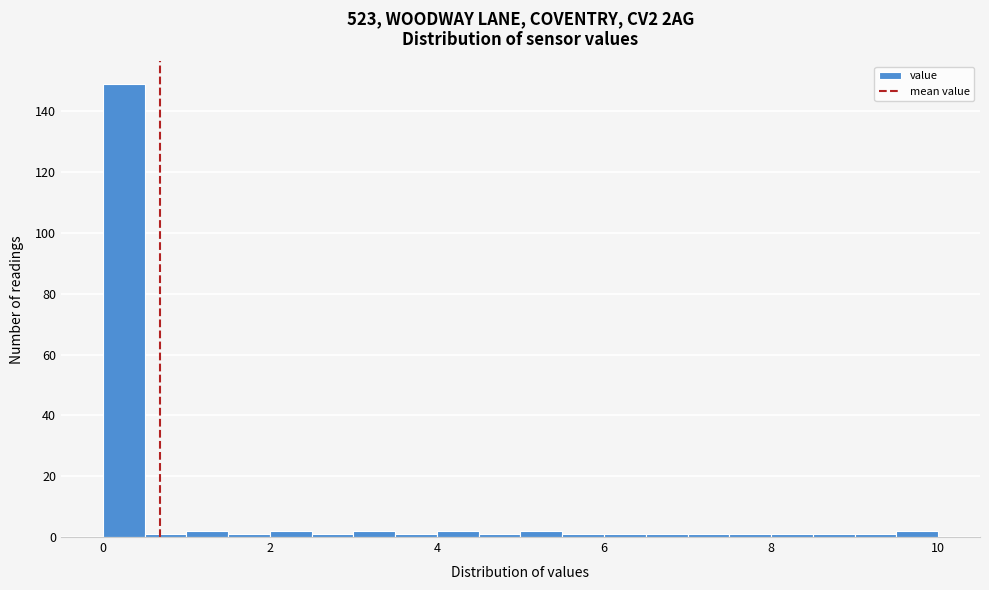

Around what value on the x-axis is the tallest bar? Give the approximate position of its centre, as read against the axis.

0.2